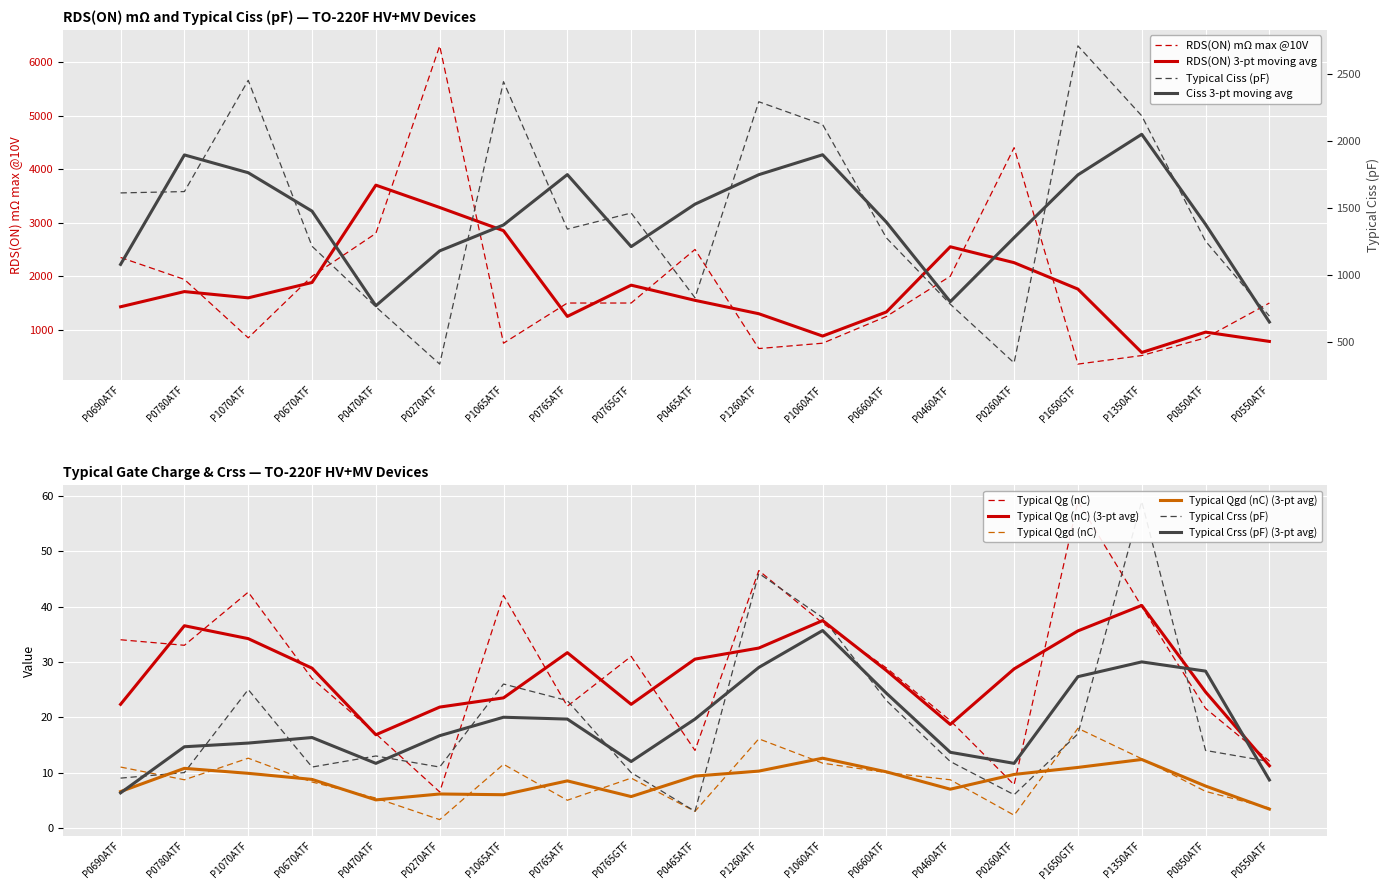

At which label does RDS(ON) mΩ max @10V first exceed 1500?

P0690ATF